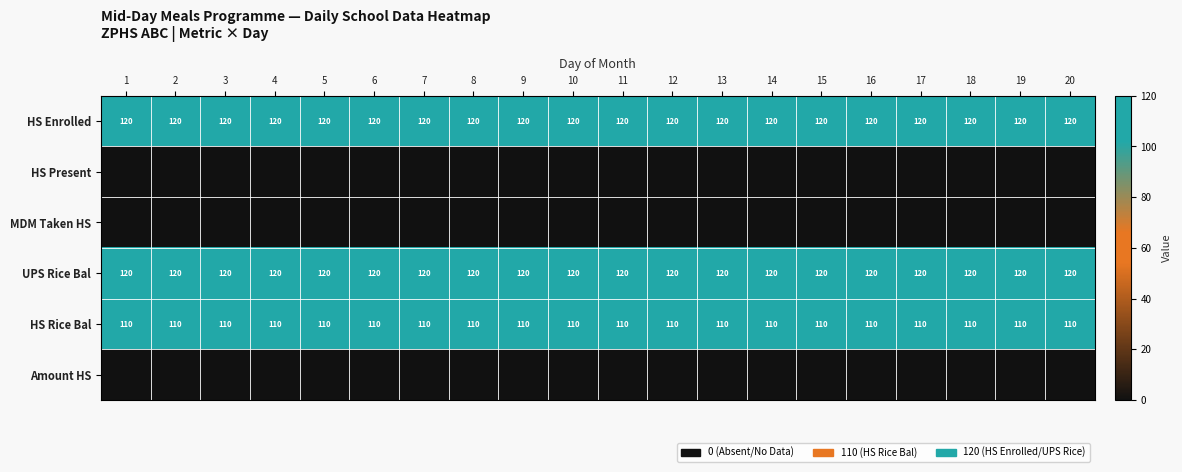

What is the average value of the HS Rice Bal series?

110